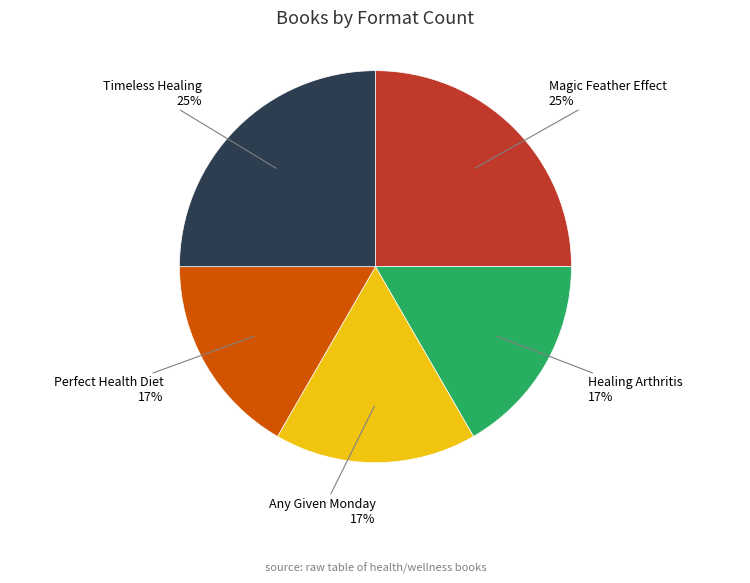

The Timeless Healing slice represents 25% of the pie. True or false?

True